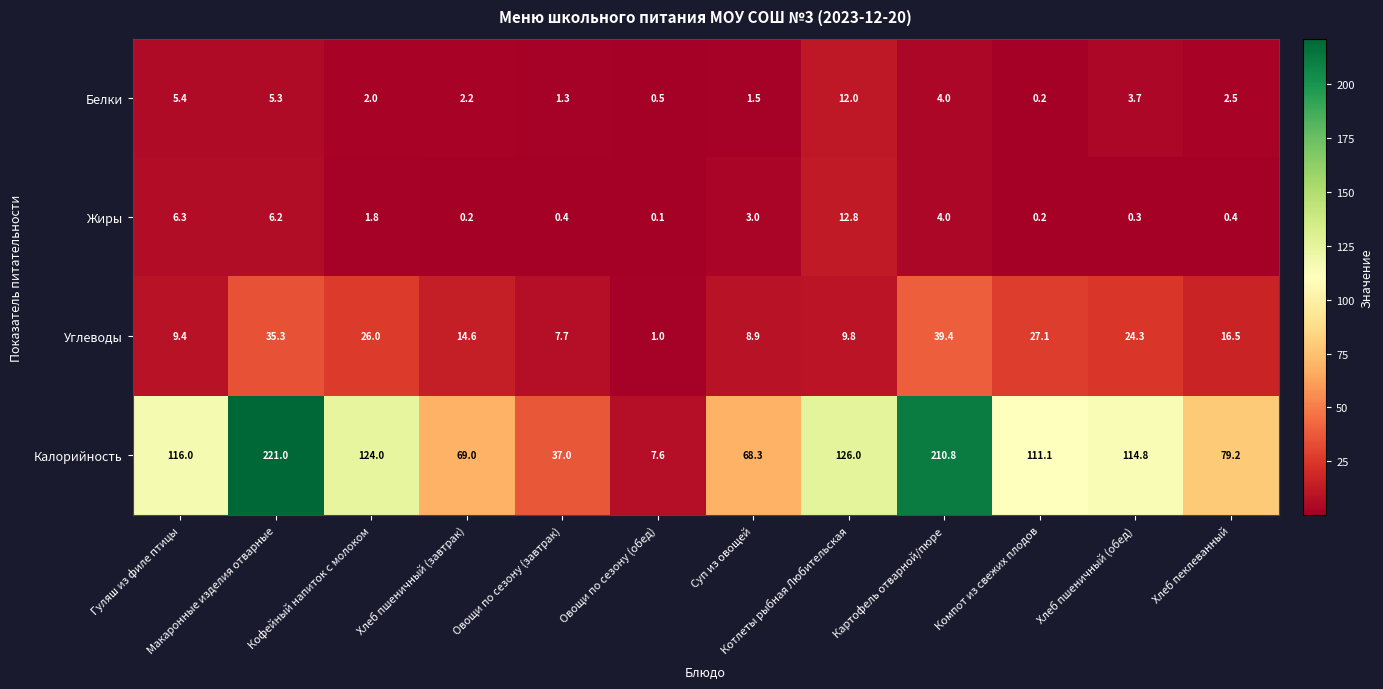

What is the difference between the highest and lowest values at Картофель отварной/пюре?

206.8